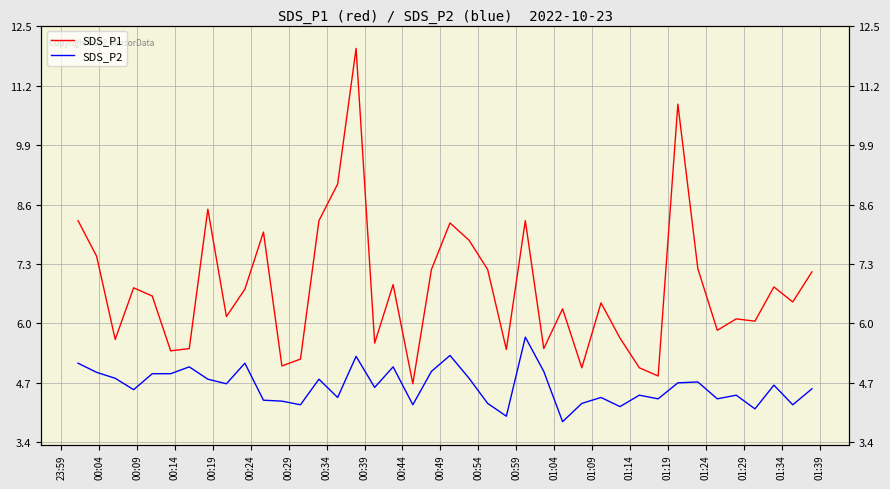

At how many categories does at least one series exceed 4?

40